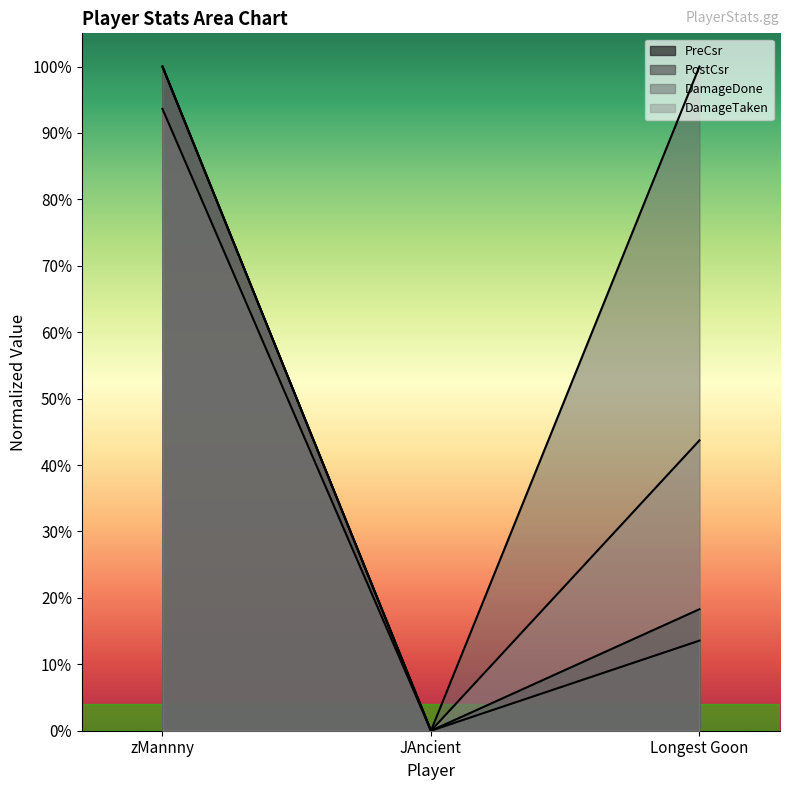

What is the value of the PostCsr point at the 1st from the left?

1.0